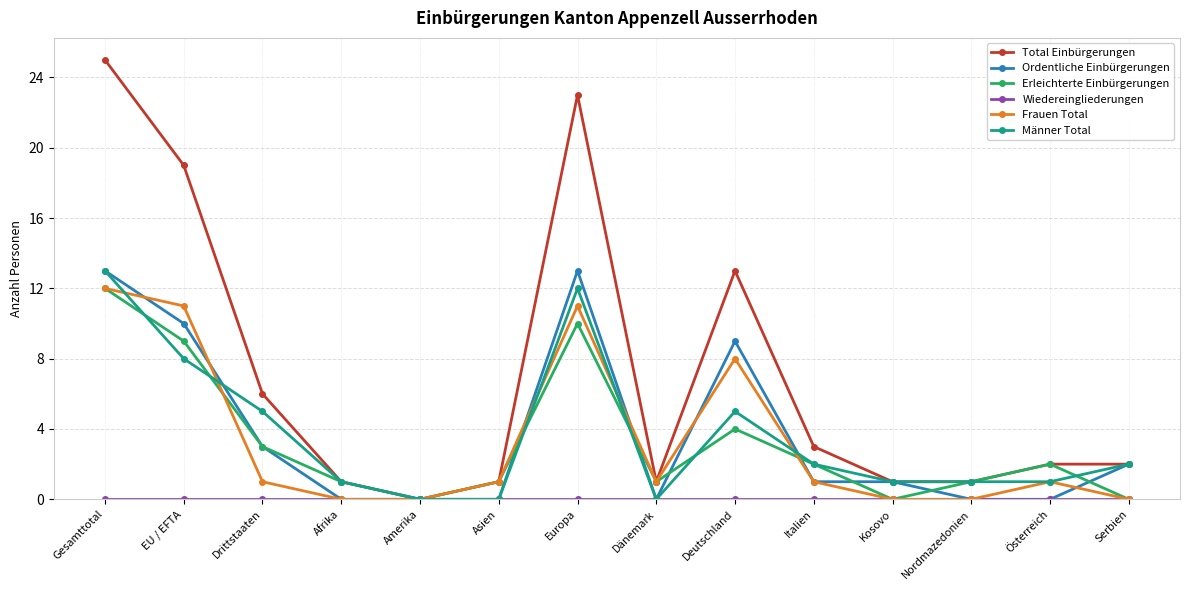

Between EU / EFTA and Asien, which series saw the biggest shift?

Total Einbürgerungen